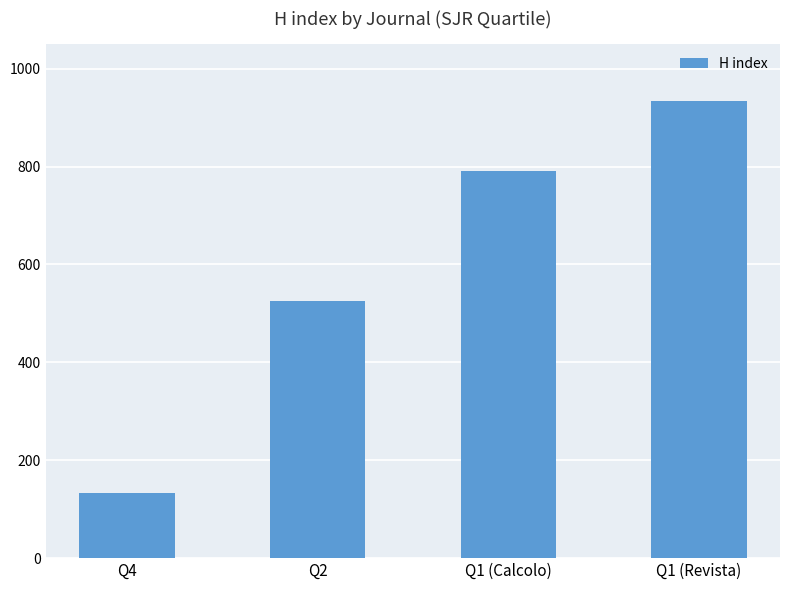

What is the difference between the values at Q1 (Calcolo) and Q1 (Revista)?

143